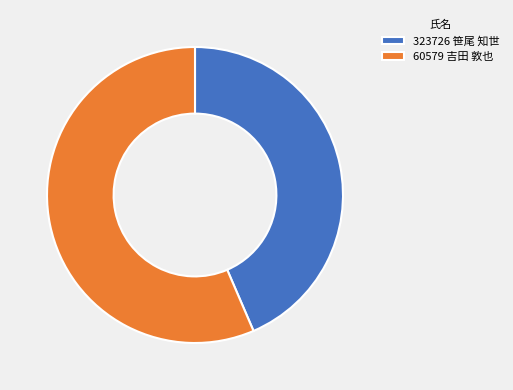

Count the number of slices in the pie.

2